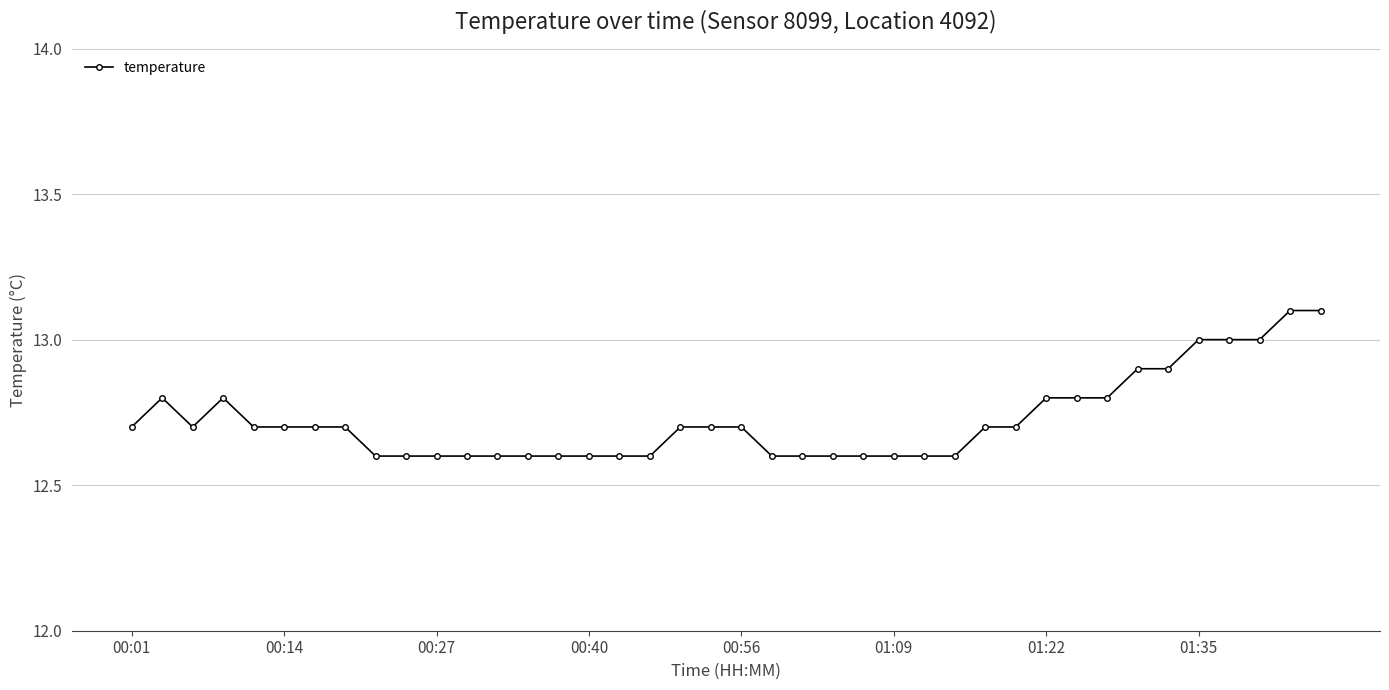

Does the chart have visible grid lines?

Yes